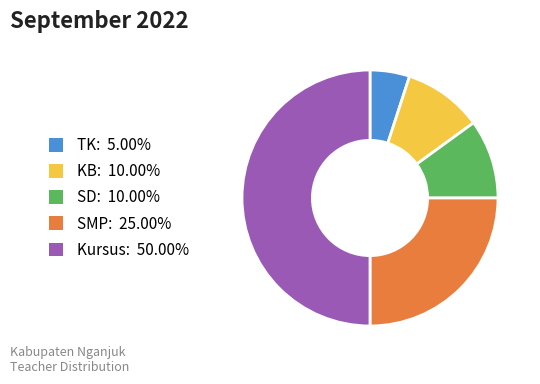

How many slices are in this pie chart?

5